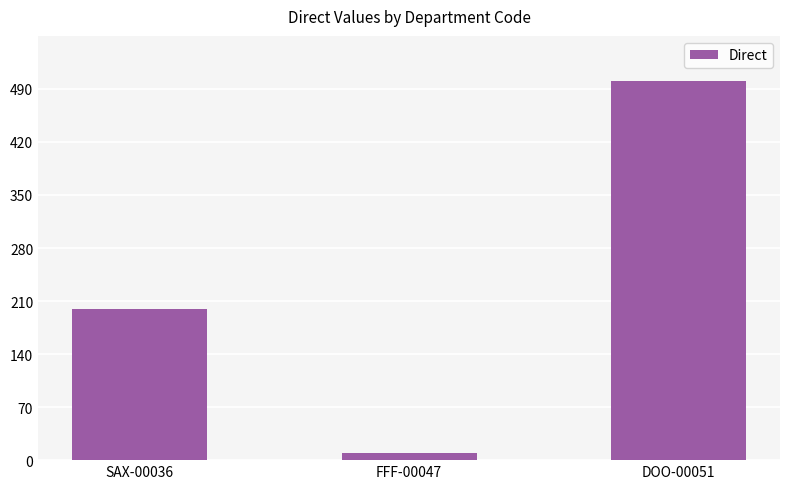

The value at SAX-00036 is 200. True or false?

True